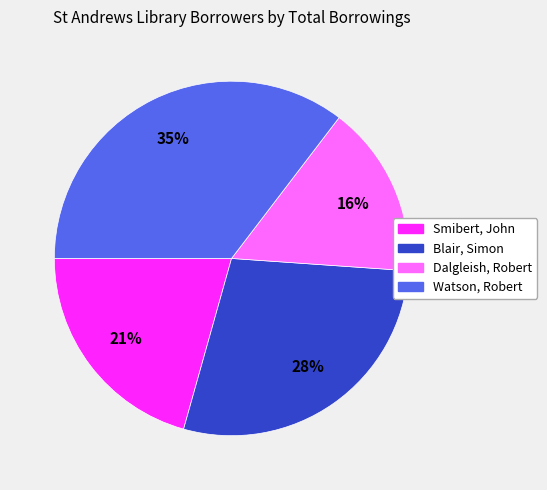

The Blair, Simon slice represents 28% of the pie. True or false?

True